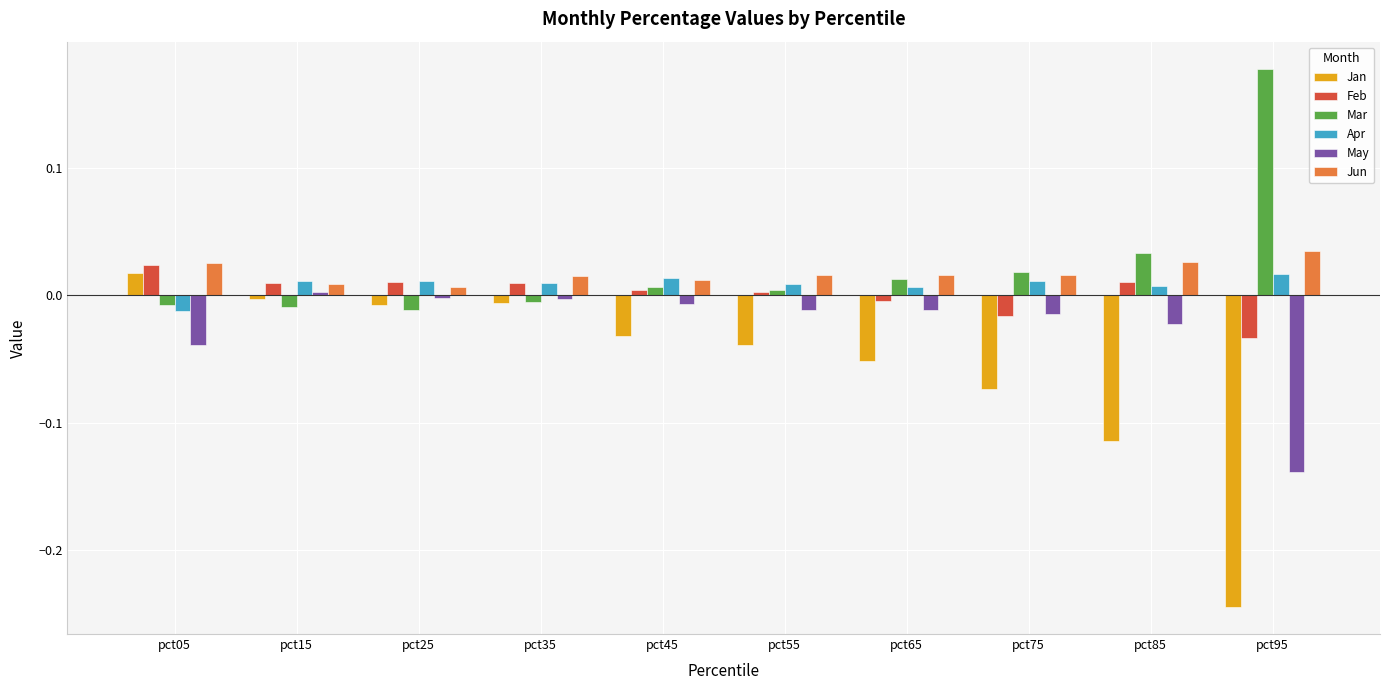

What is the difference between the maximum and minimum values in the Jan series?

0.3